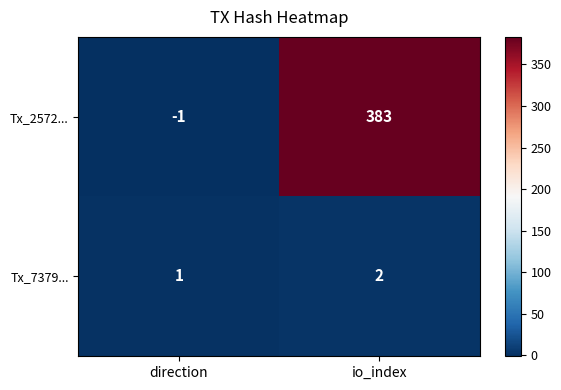

At how many categories does at least one series exceed 190?

1